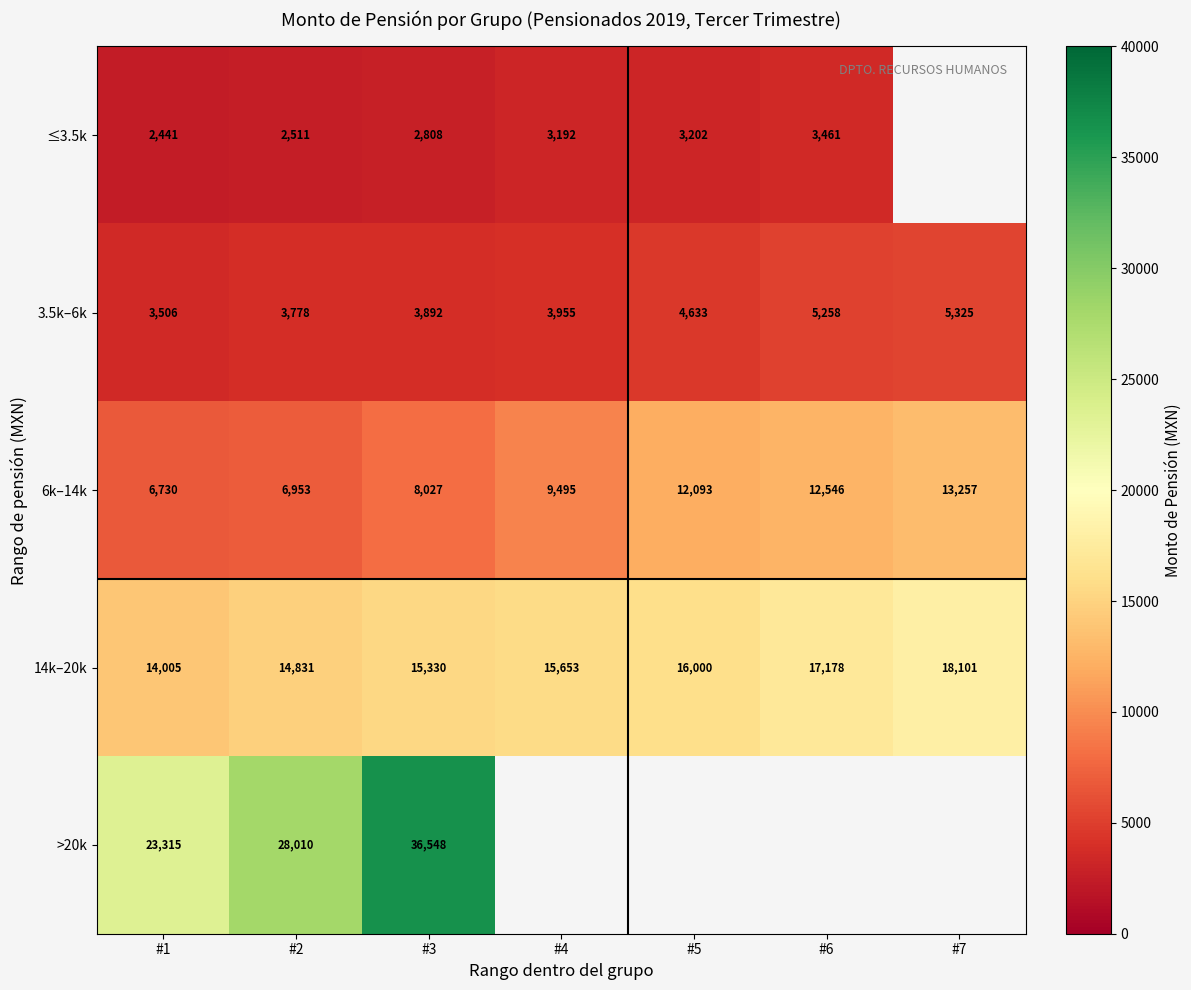

Is the value of 6k–14k at #1 greater than the value of ≤3.5k at #3?

Yes